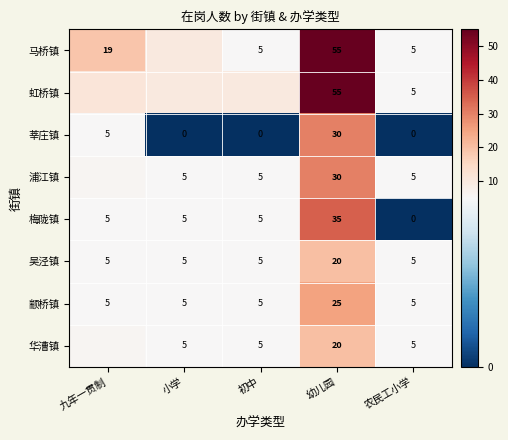

What is the difference between the 马桥镇 values at 幼儿园 and 九年一贯制?

36